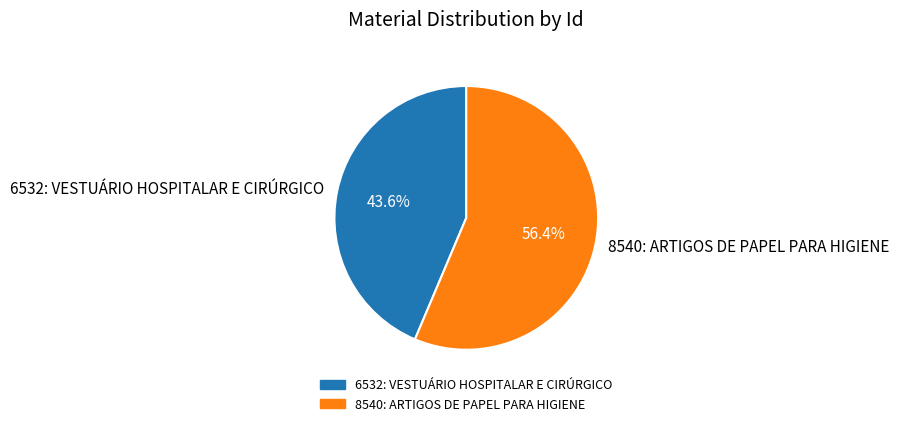

To the nearest percent, what is the average slice percentage?

50%